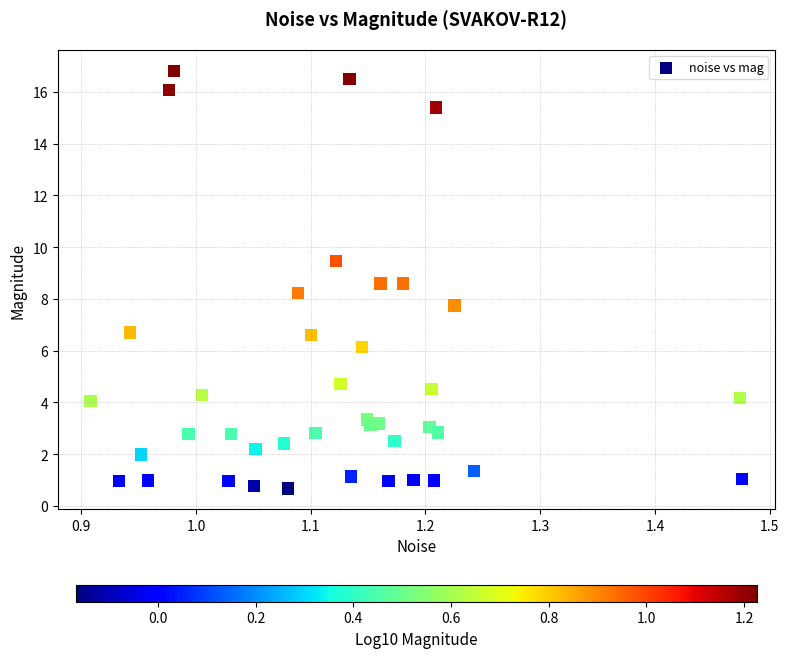

What is the range of X values (max minus min)?

0.6